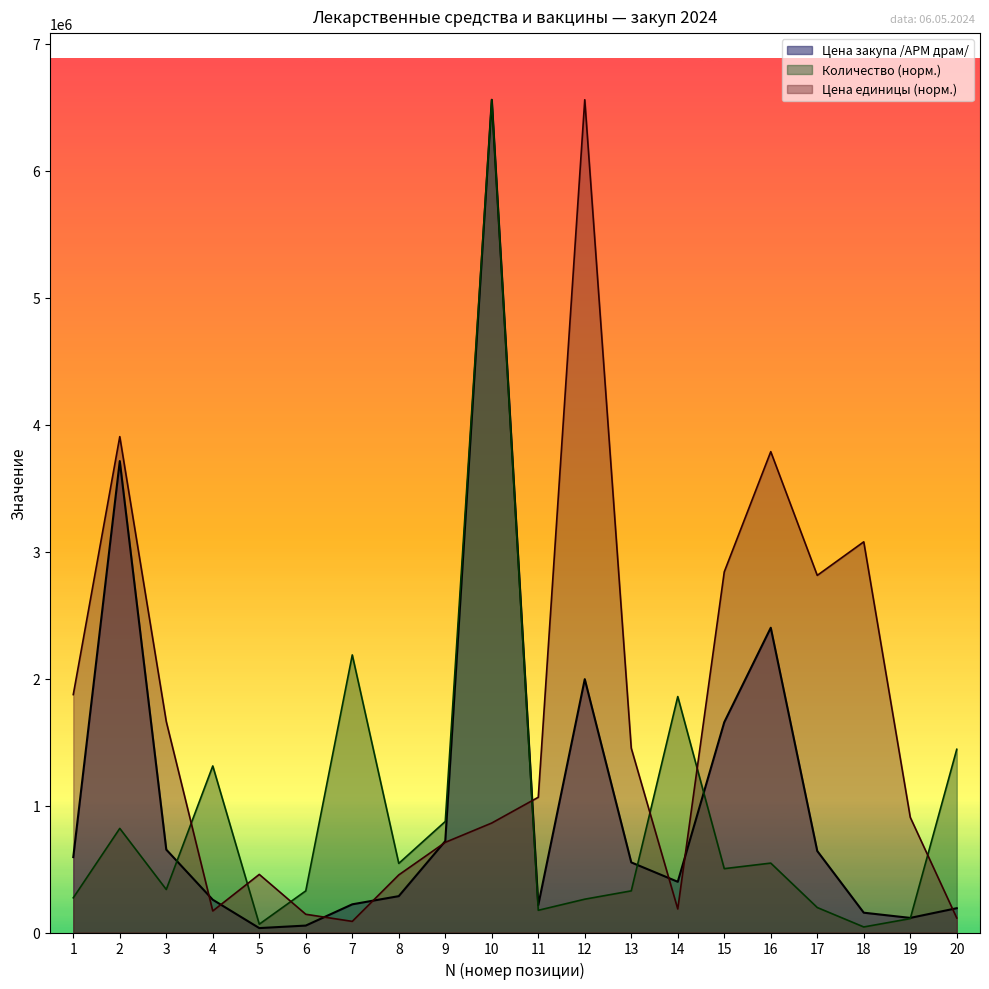

At which category does the chart reach its peak across all series?

10